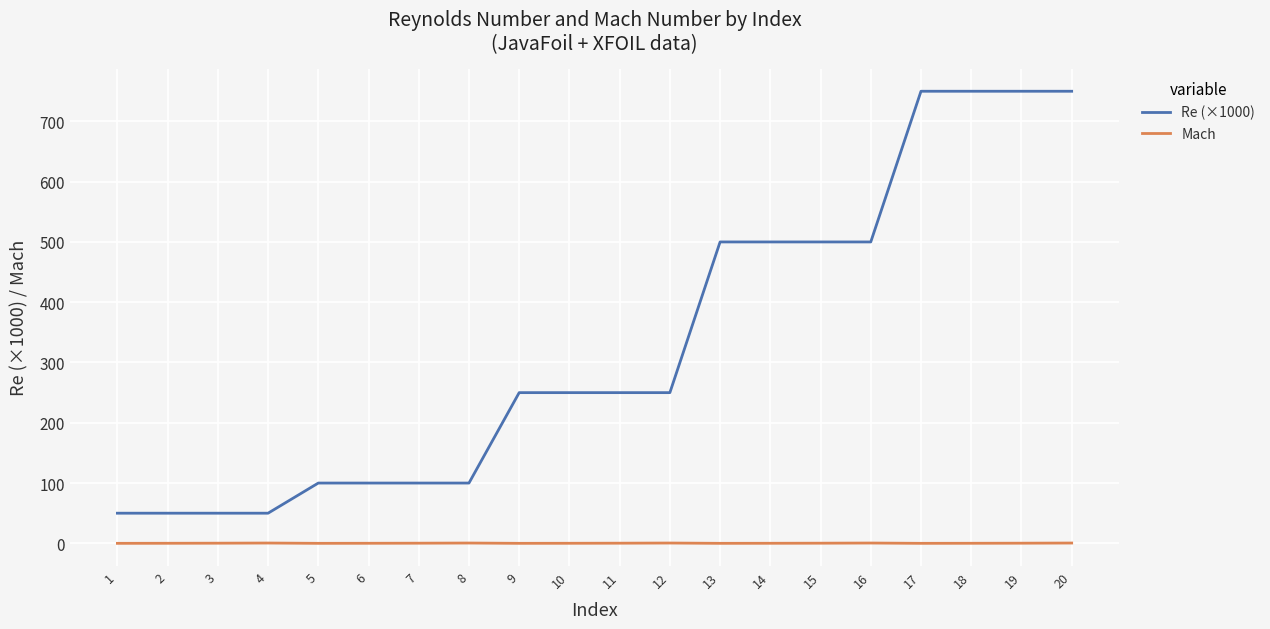

What is the maximum value shown in the chart?

750.0